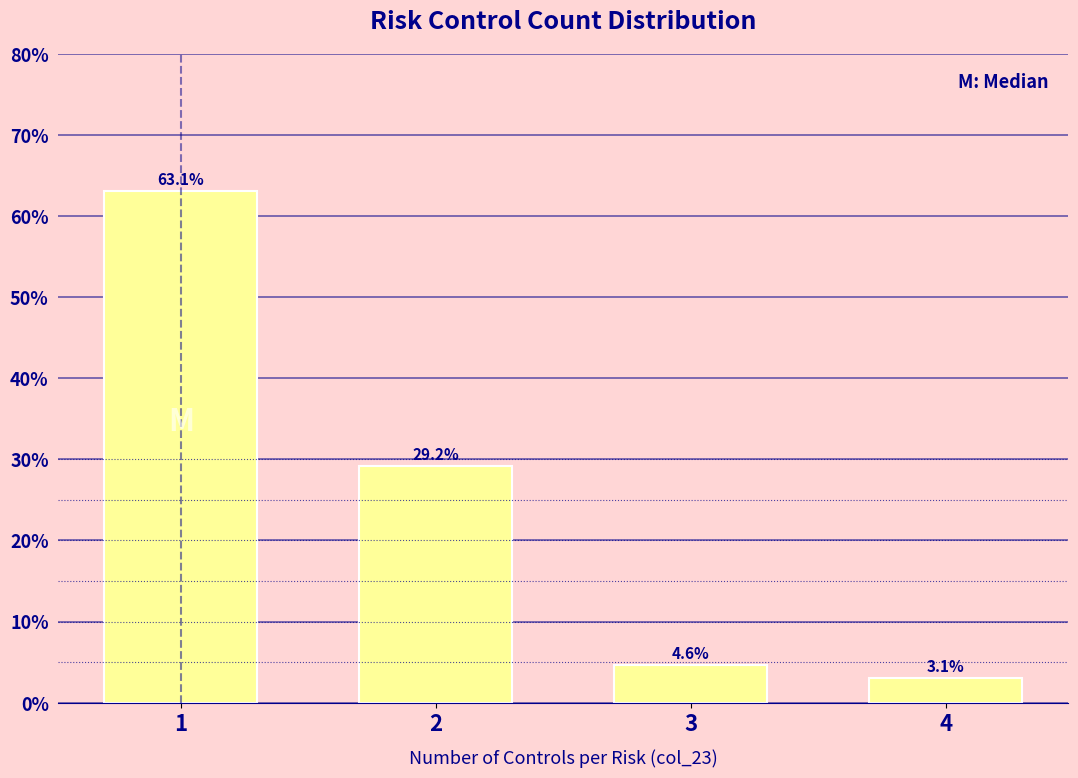

Reading left to right, extract all data points from this chart.

63.1	29.2	4.6	3.1